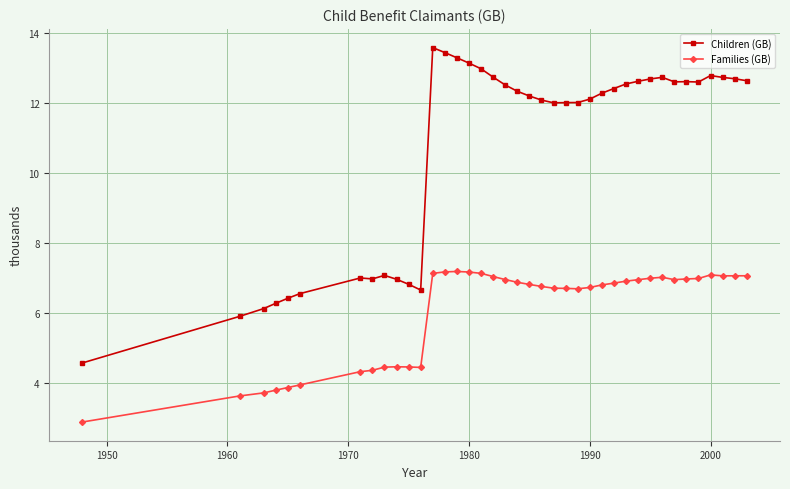

List the series in order of their overall mean, lowest first.

Families (GB), Children (GB)